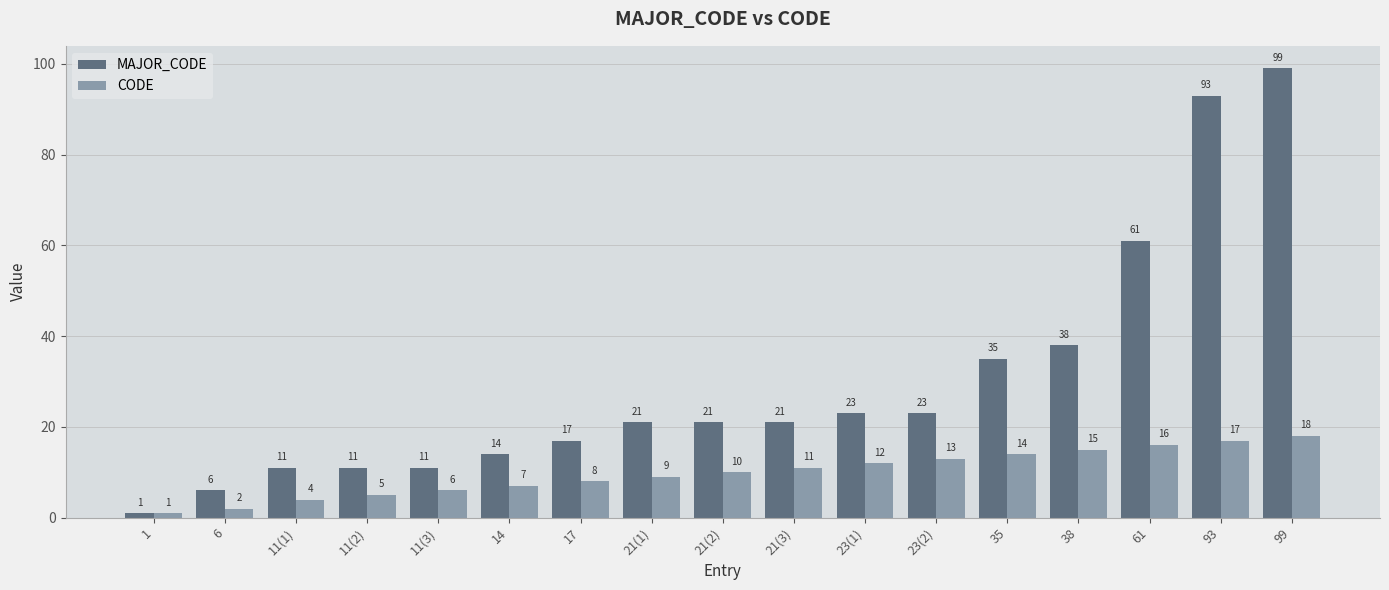

Reading left to right, what are all the values shown in this chart?

MAJOR_CODE: 1	6	11	11	11	14	17	21	21	21	23	23	35	38	61	93	99
CODE: 1	2	4	5	6	7	8	9	10	11	12	13	14	15	16	17	18